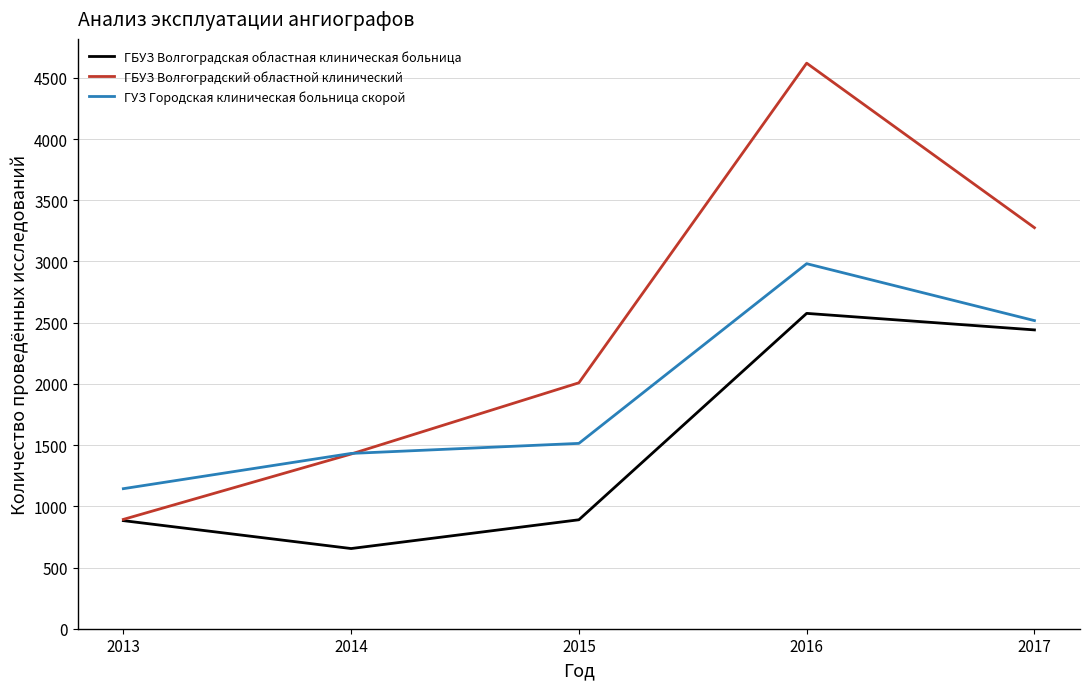

What is the sum of the ГУЗ Городская клиническая больница скорой values at 2016 and 2013?

4126